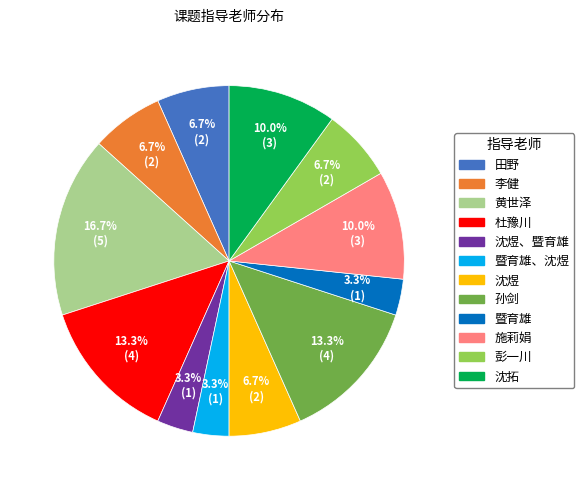

How many slices are in this pie chart?

12